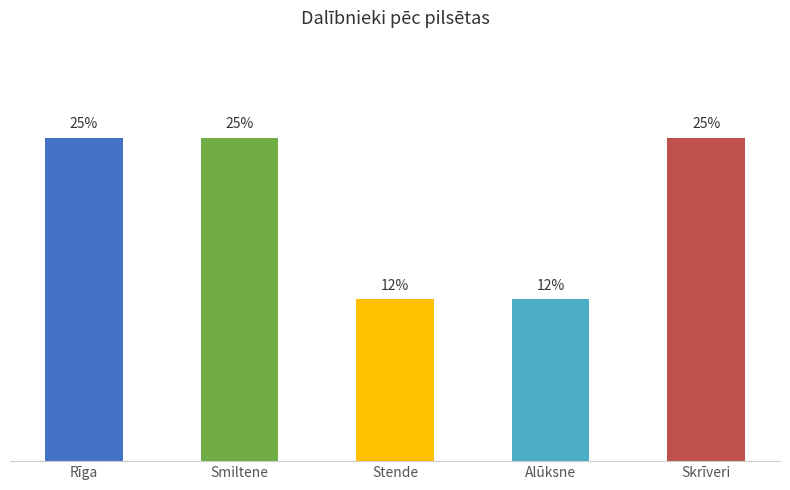

Between Smiltene and Stende, which is larger?

Smiltene